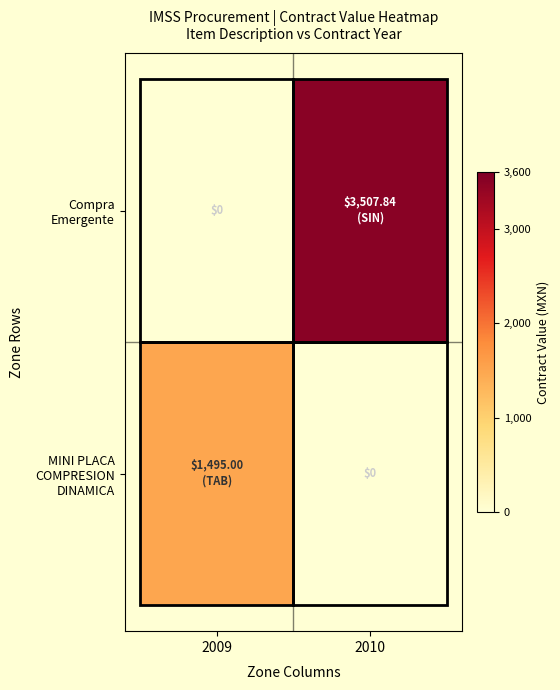

What is the difference between the highest and lowest values at 2010?

3507.8